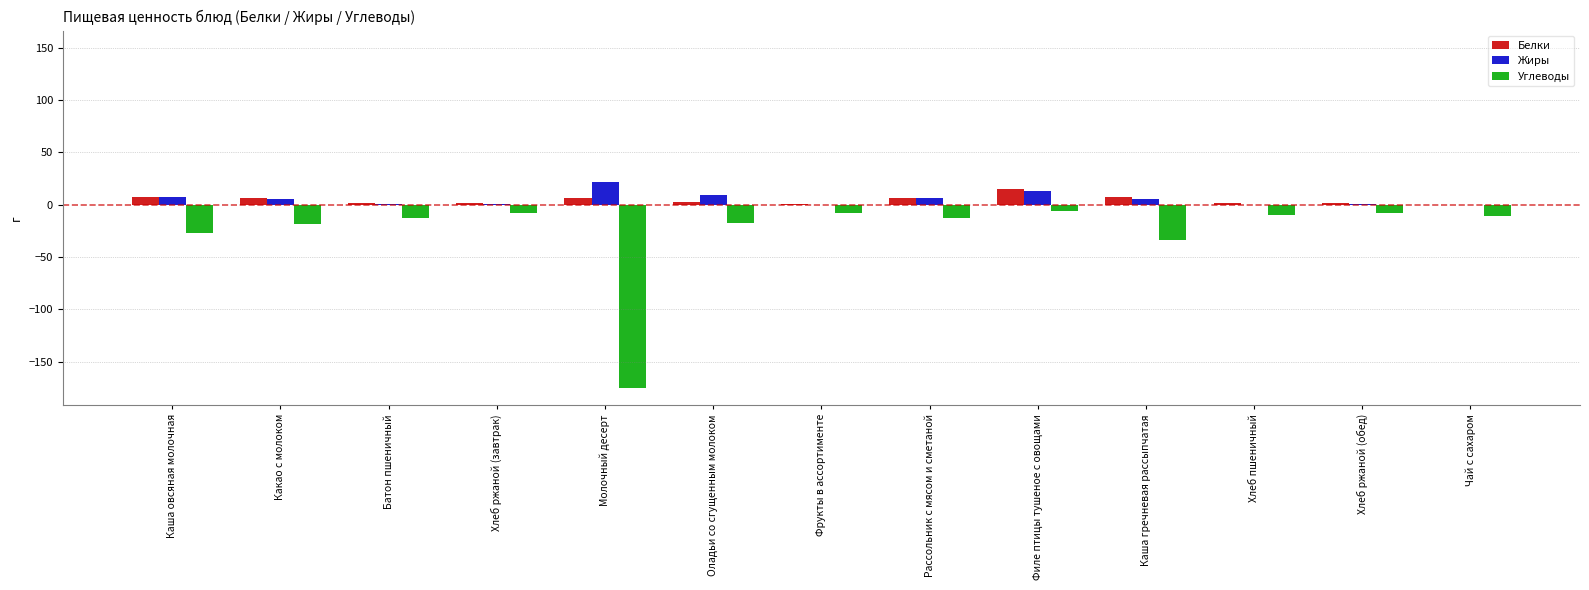

Is the value of Углеводы at Каша гречневая рассыпчатая greater than the value of Жиры at Филе птицы тушеное с овощами?

No